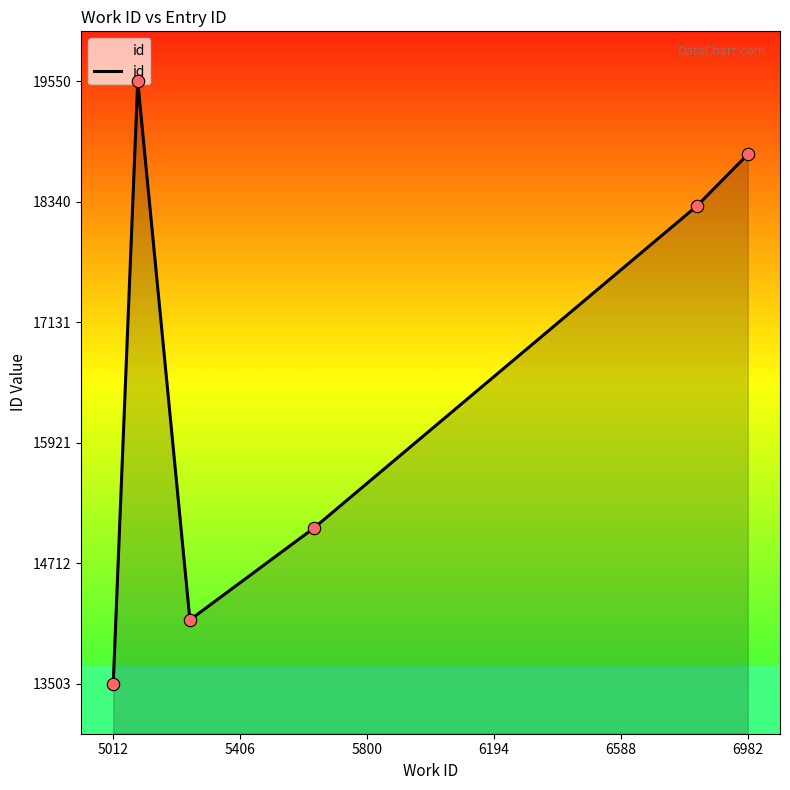

What is the minimum value shown in the chart?

13503